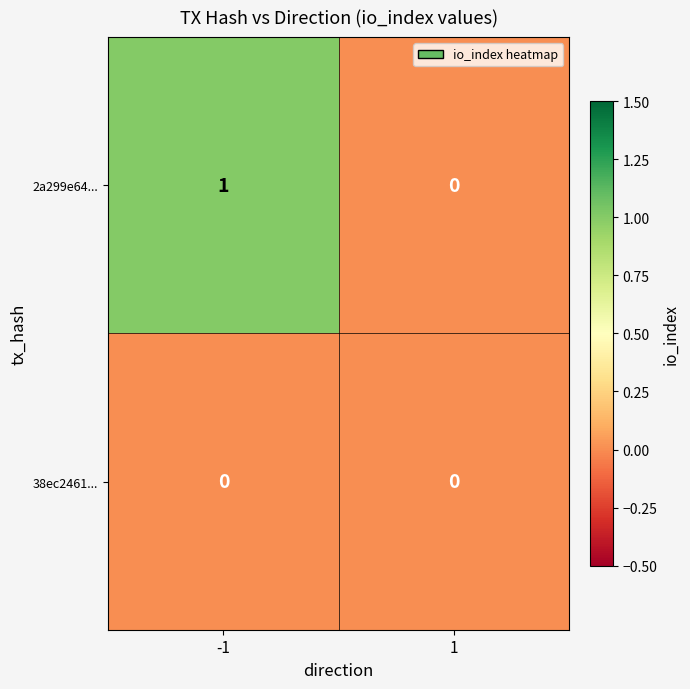

At which category does the chart reach its peak across all series?

-1